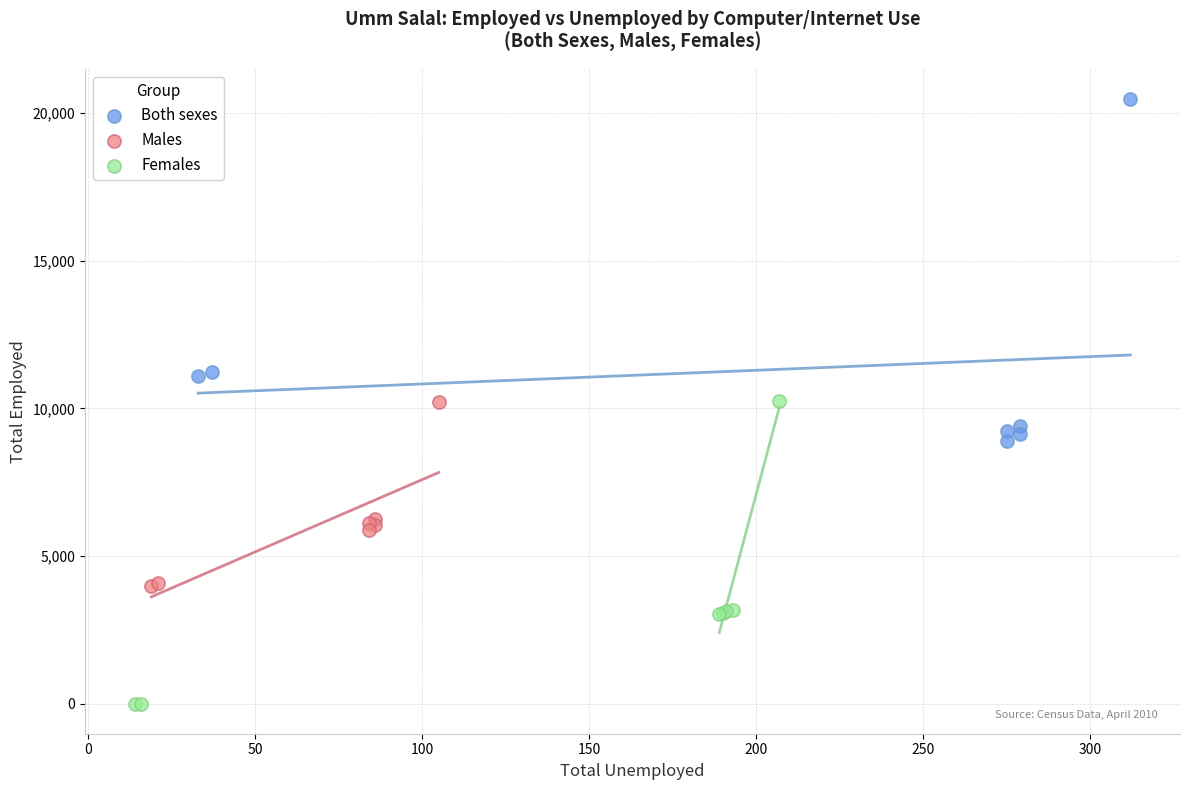

Which series contains the highest Y value?

Both sexes